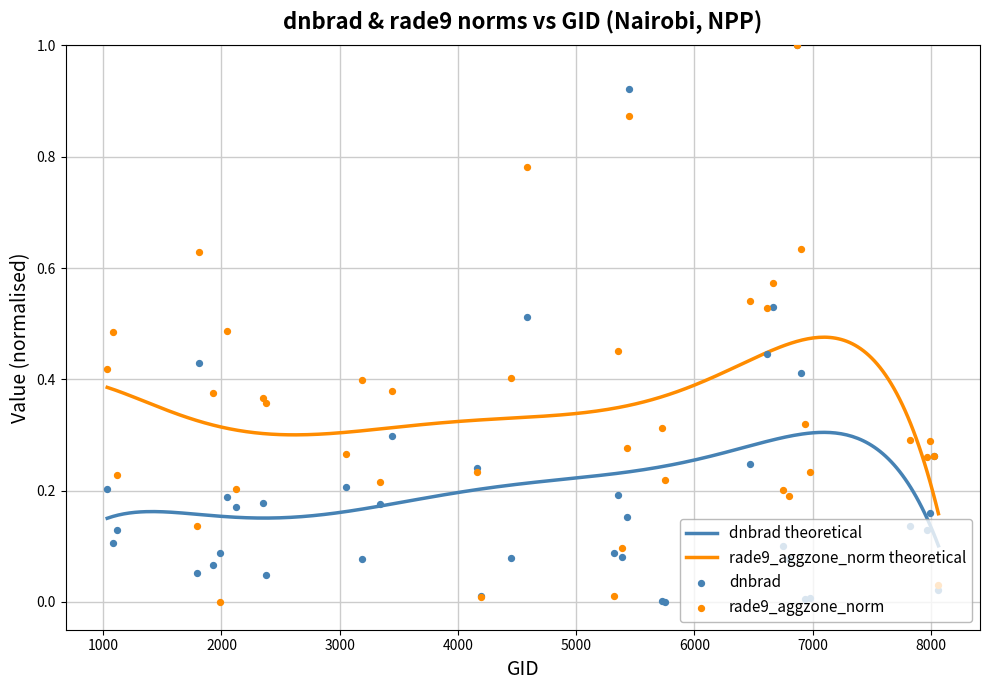

True or false: rade9_aggzone_norm theoretical and dnbrad theoretical intersect in this chart.

False